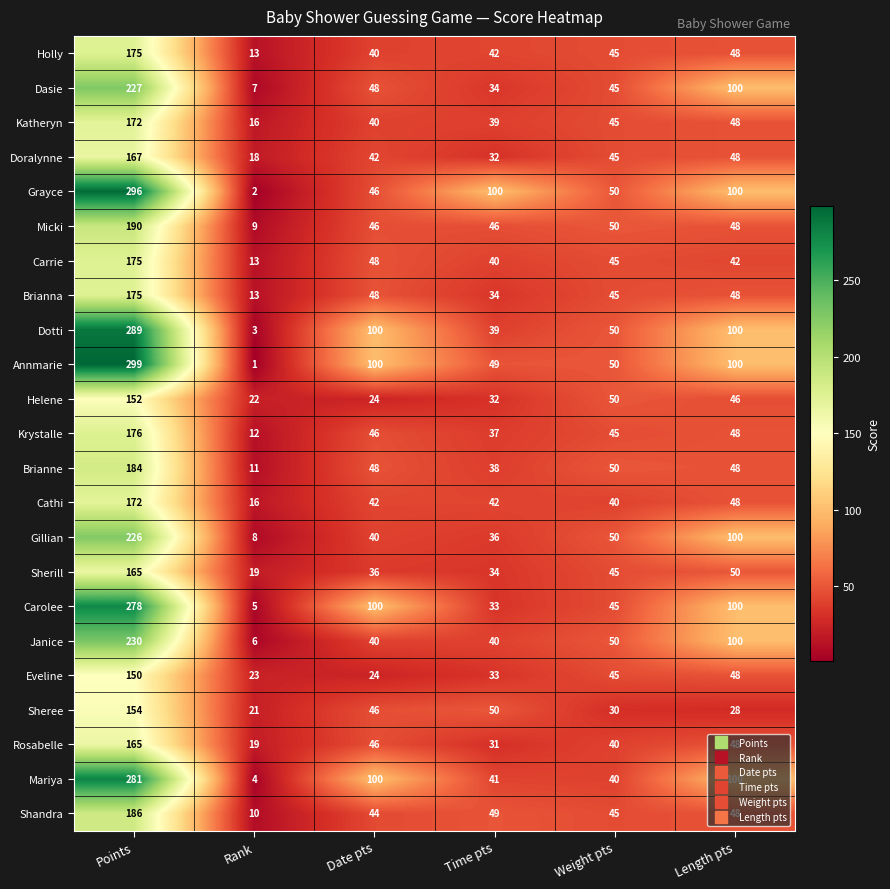

Which label corresponds to the smallest value in the chart?

Rank